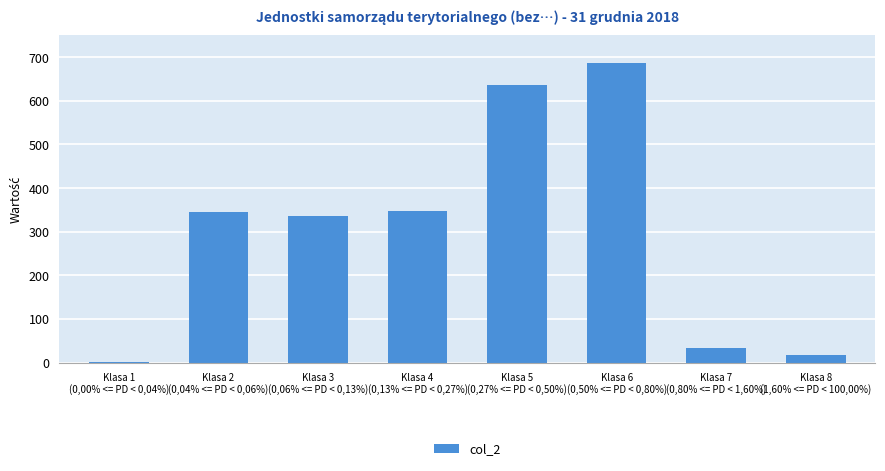

What is the sum of the values at Klasa 7
(0,80% <= PD < 1,60%) and Klasa 3
(0,06% <= PD < 0,13%)?

370